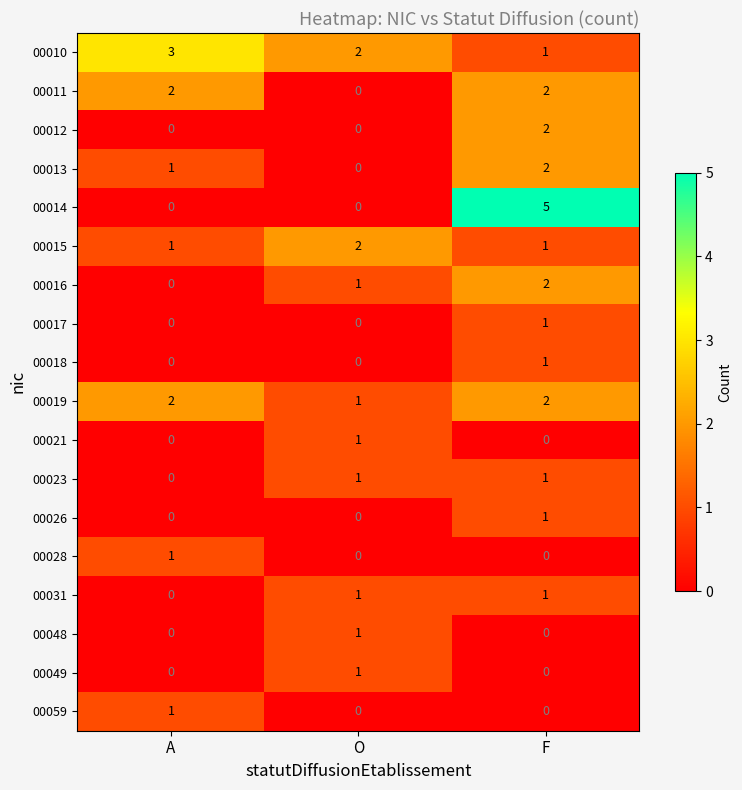

What is the difference between the maximum and minimum values in the 00014 series?

5